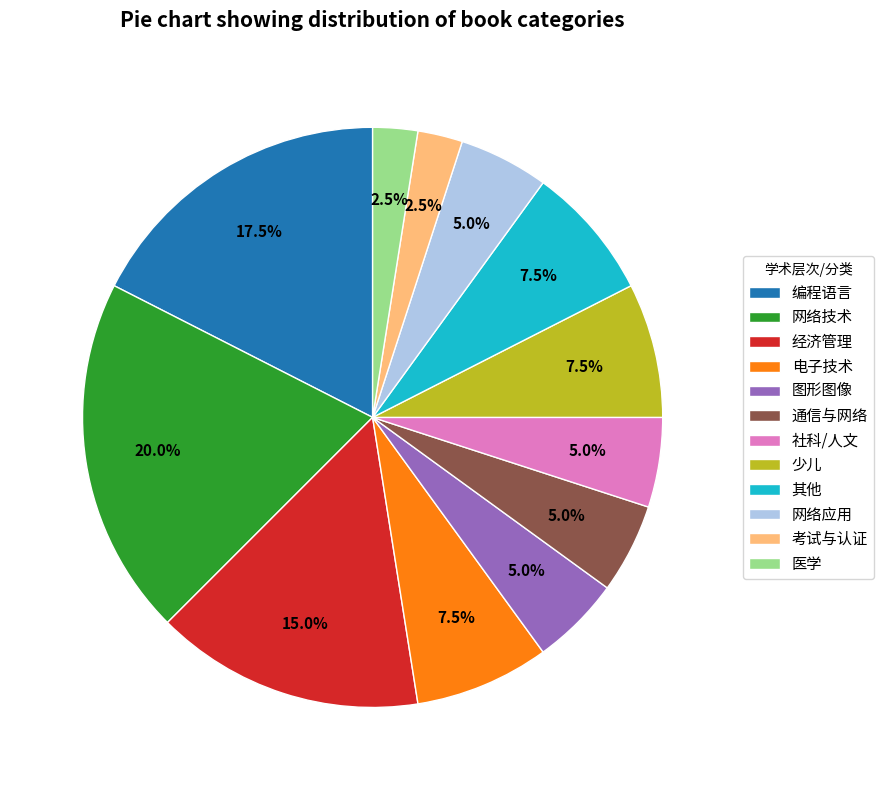

What is the total percentage of 图形图像 and 少儿?

12.5%